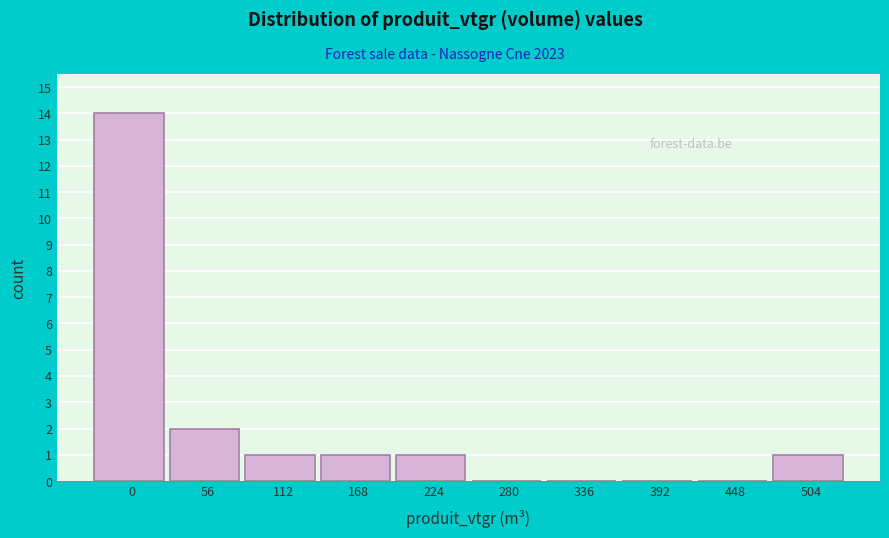

Reading left to right, extract all data points from this chart.

0=14	56=2	112=1	168=1	224=1	280=0	336=0	392=0	448=0	504=1